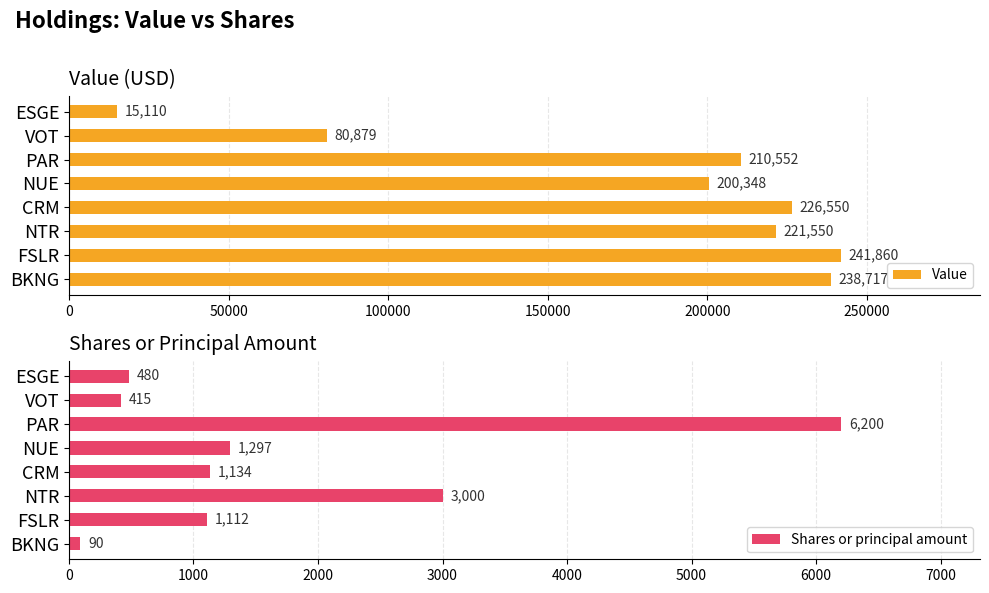

The Value series shows 210552 at PAR. True or false?

True